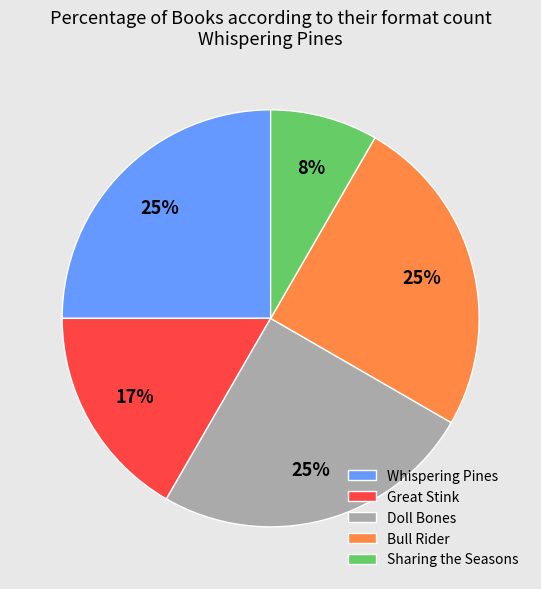

What is the smallest slice in the pie chart?

Sharing the Seasons